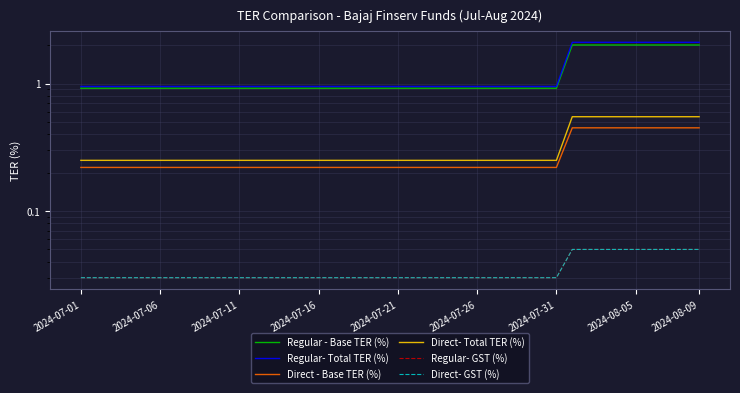

Is it true that Direct- Total TER (%) equals 0.2 at 18?

True